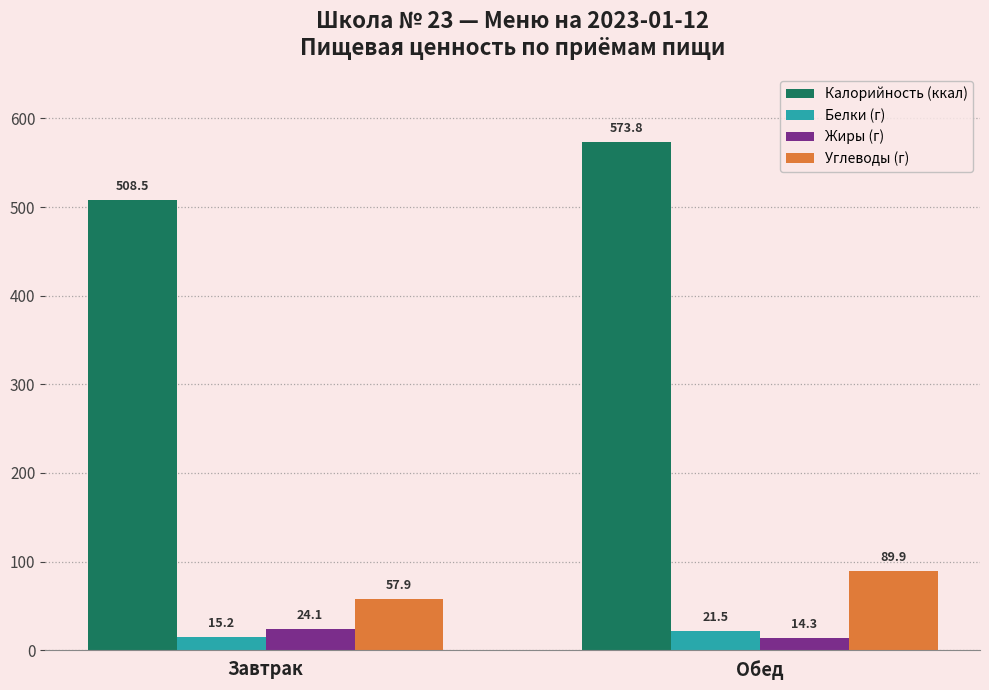

Rank the series at Обед from lowest to highest value.

Жиры (г), Белки (г), Углеводы (г), Калорийность (ккал)